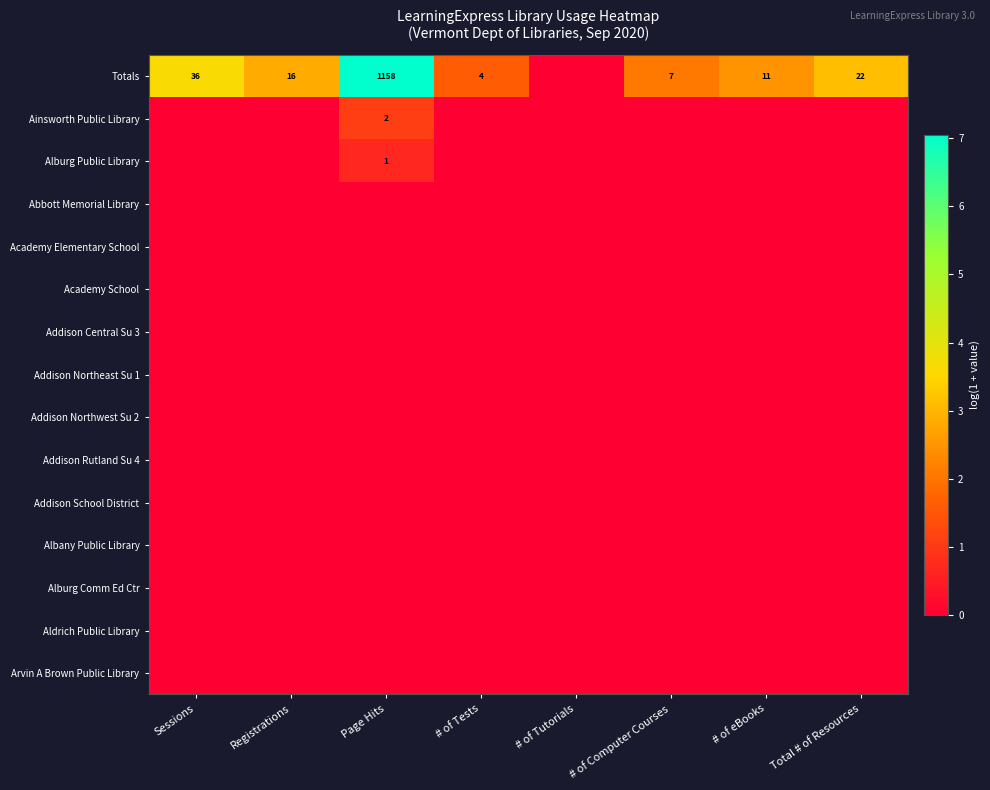

At which category is the sum across all series the highest?

Page Hits